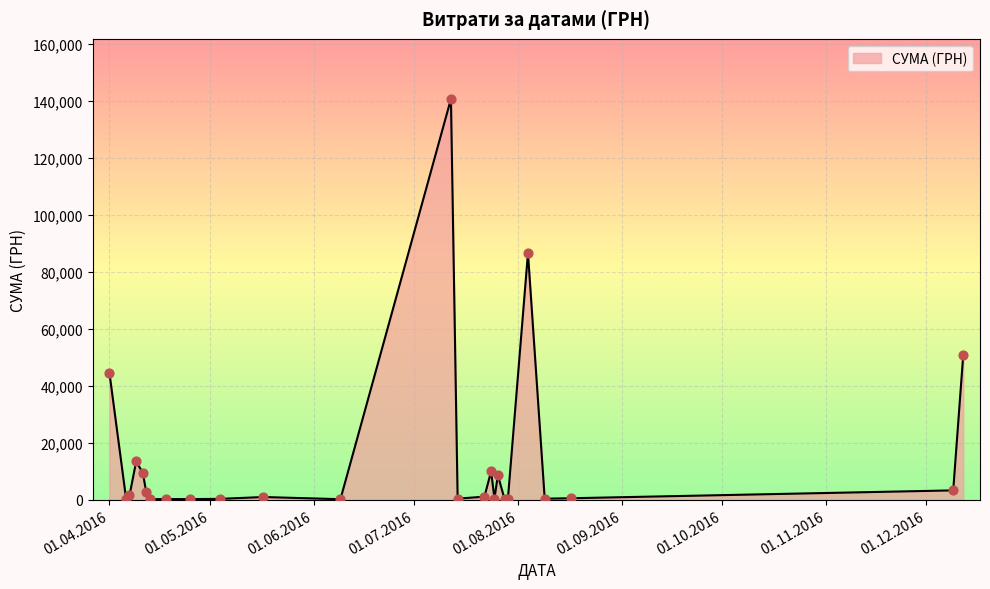

What is the maximum value shown in the chart?

140706.2